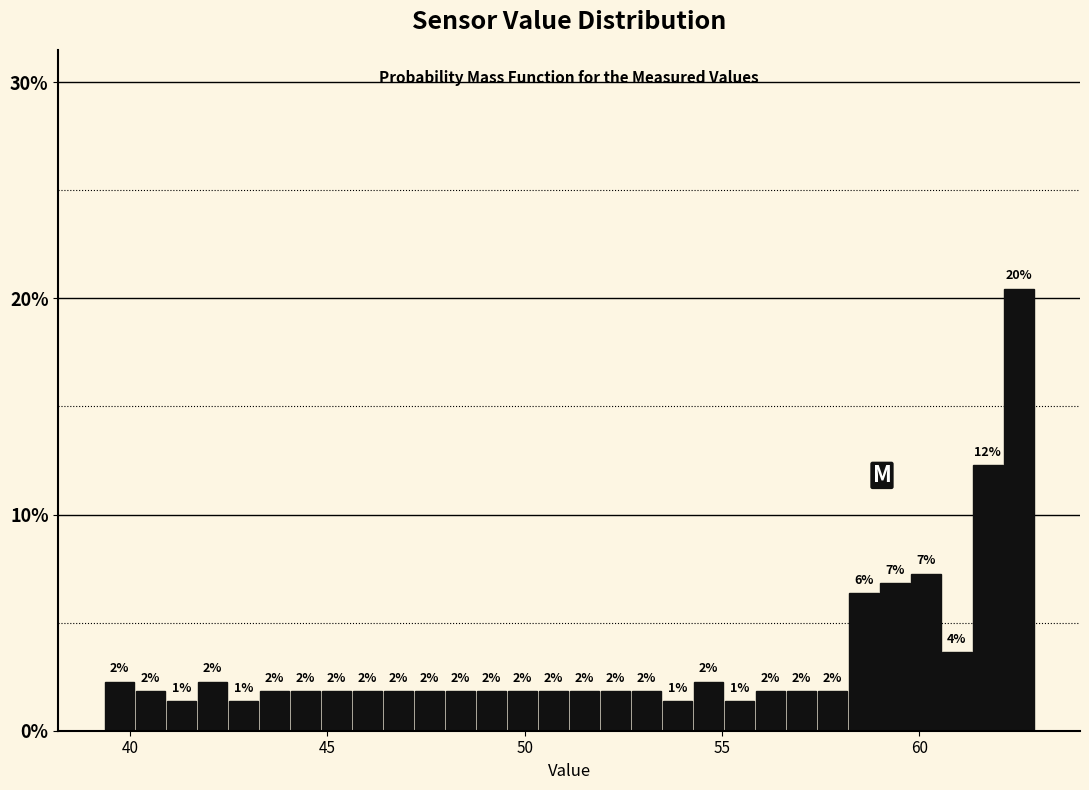

Read against the x-axis, roughly where is the centre of the tallest bar?

62.5